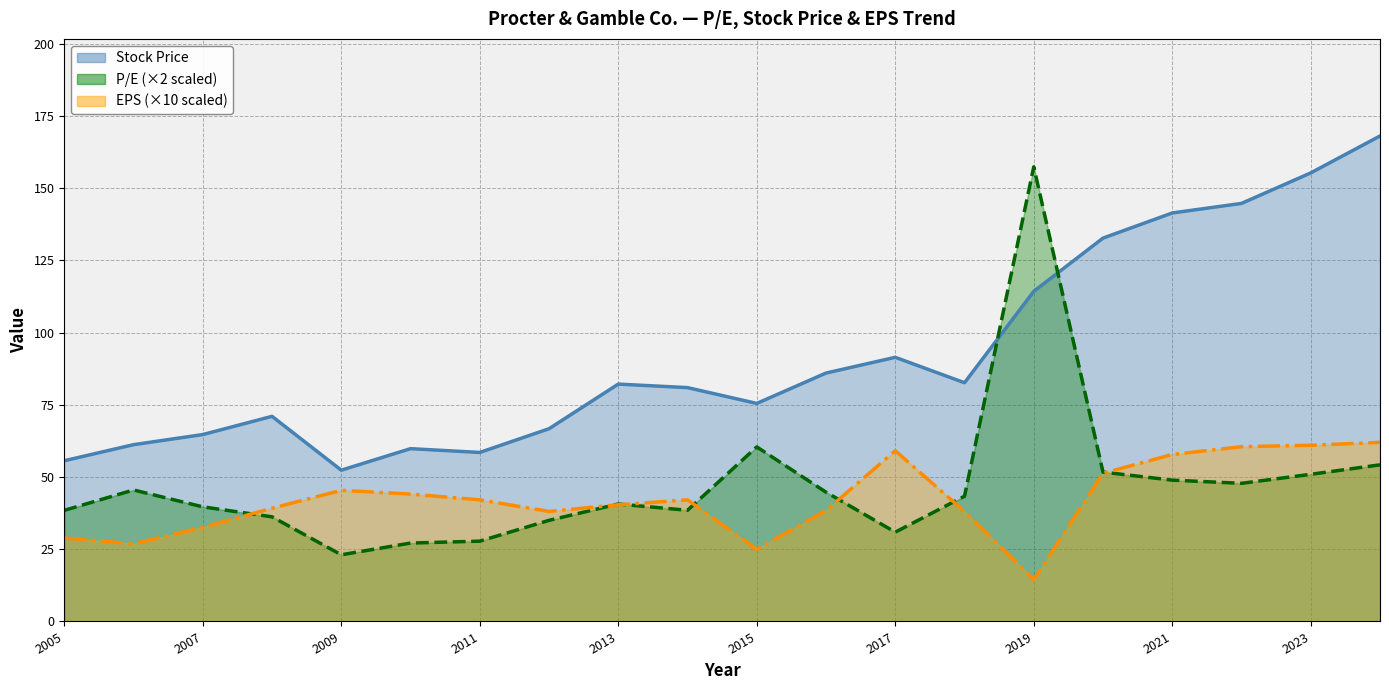

How many interior local peaks does the EPS series have?

3